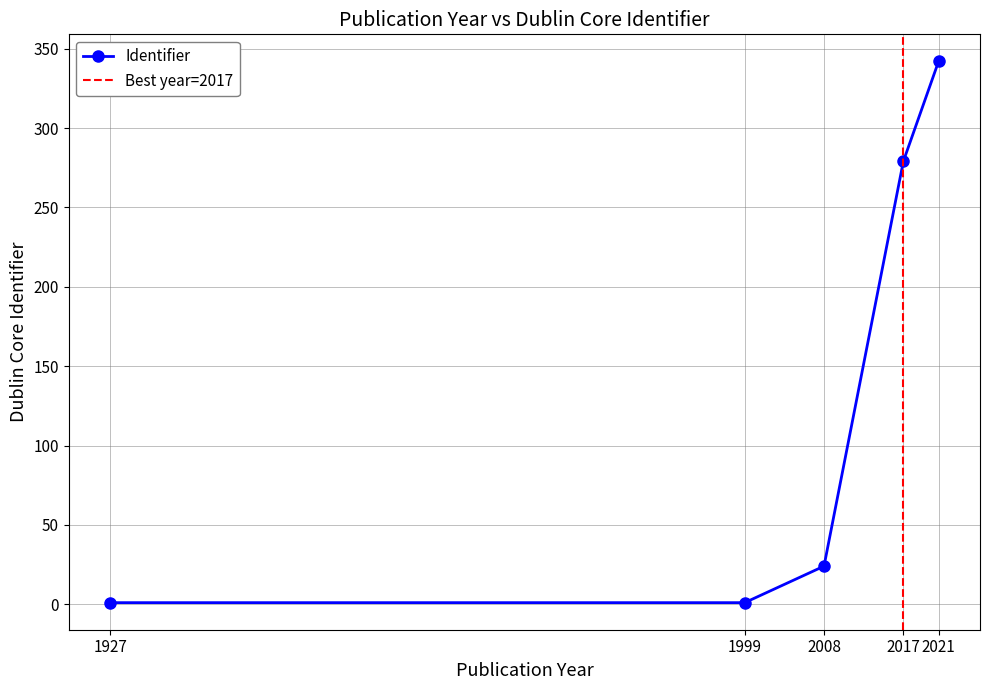

What is the difference between the second highest and second lowest values?

278